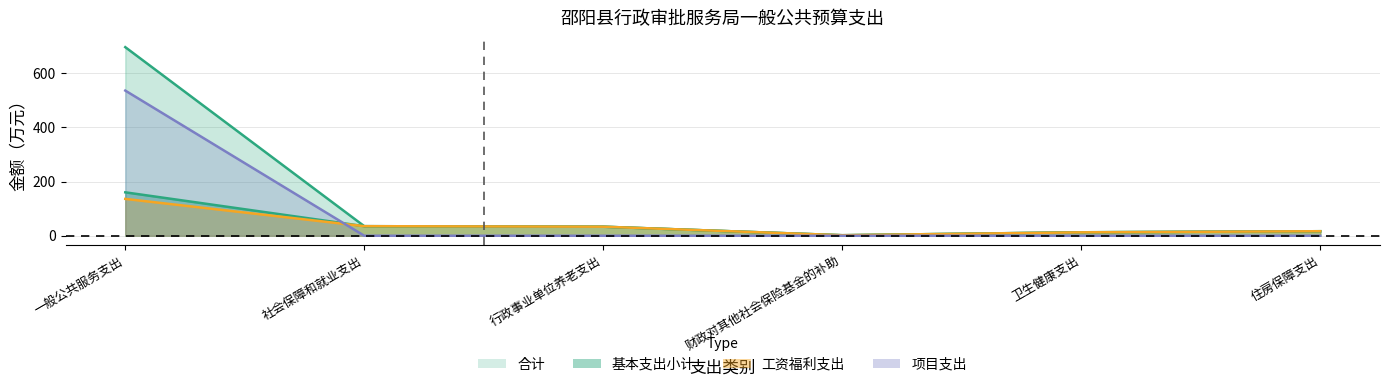

How many lines are shown in the chart?

4